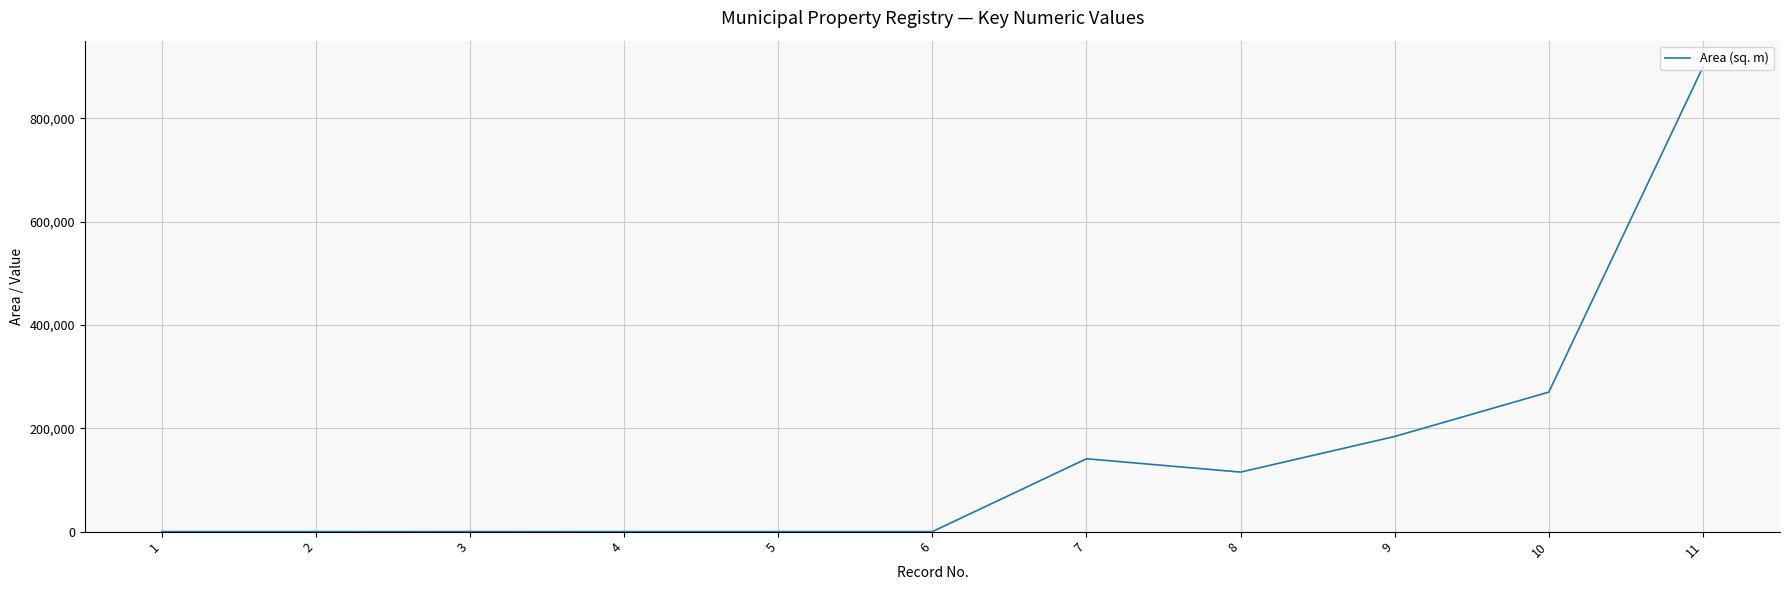

What is the average value?

146311.5